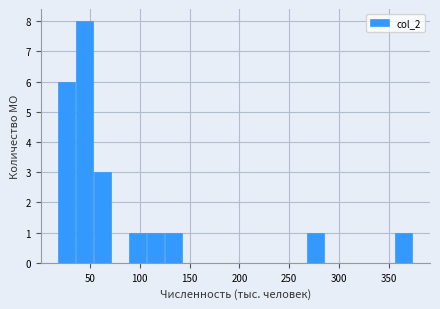

Around what value on the x-axis is the tallest bar? Give the approximate position of its centre, as read against the axis.

45